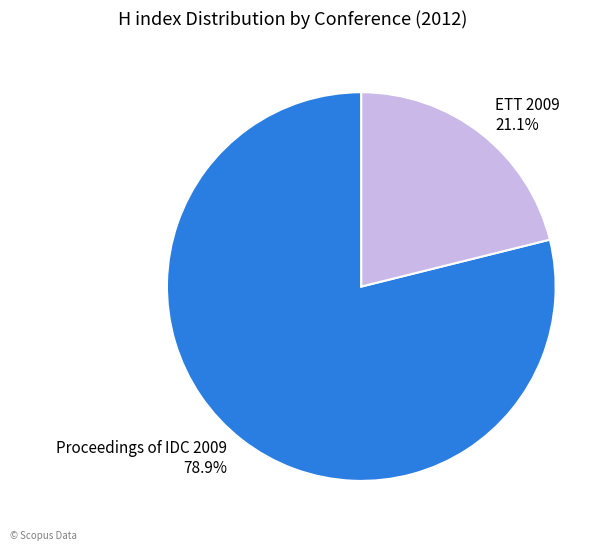

What is the total percentage of Proceedings of IDC 2009 and ETT 2009?

100.0%